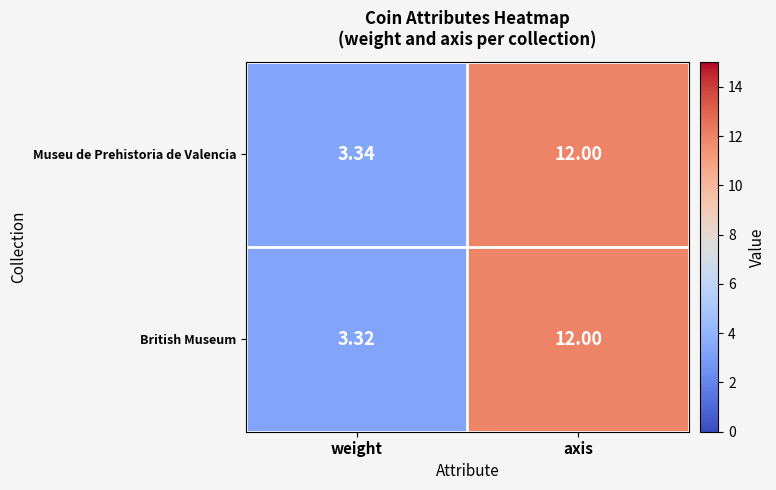

What is the total value across all series at weight?

6.7